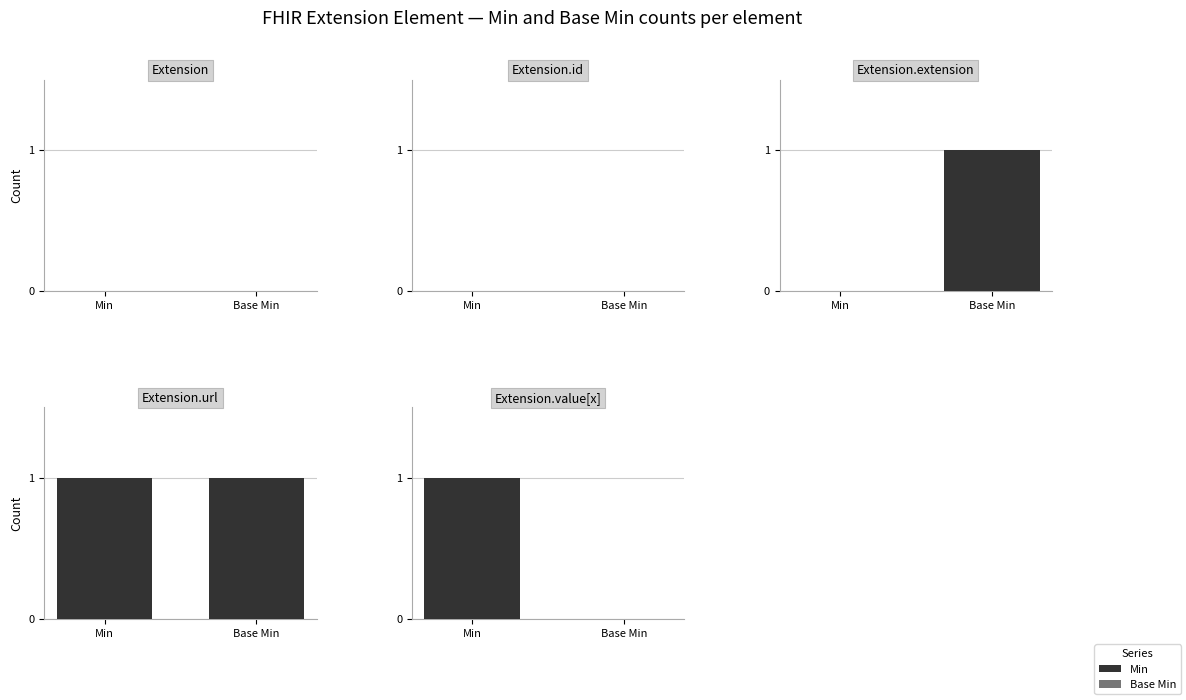

What is the label of the 1st bar from the left?

Min